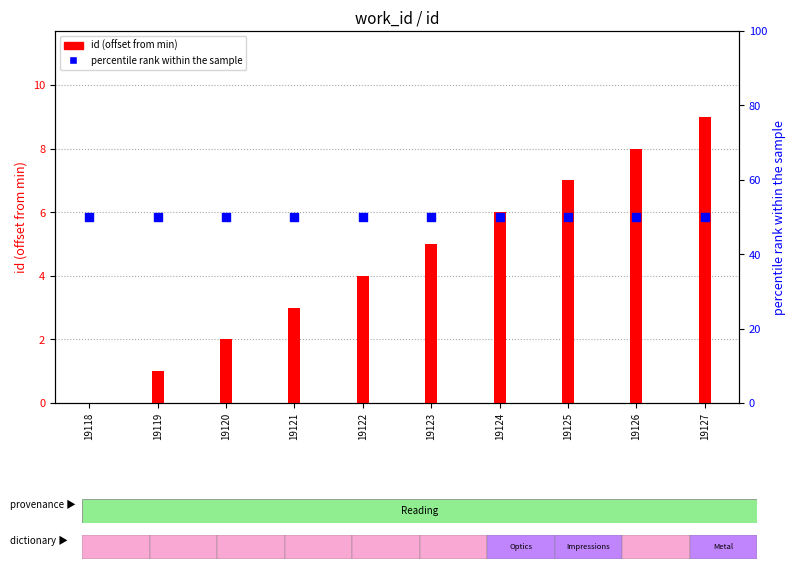

Which series has the largest total across all categories?

percentile rank within the sample